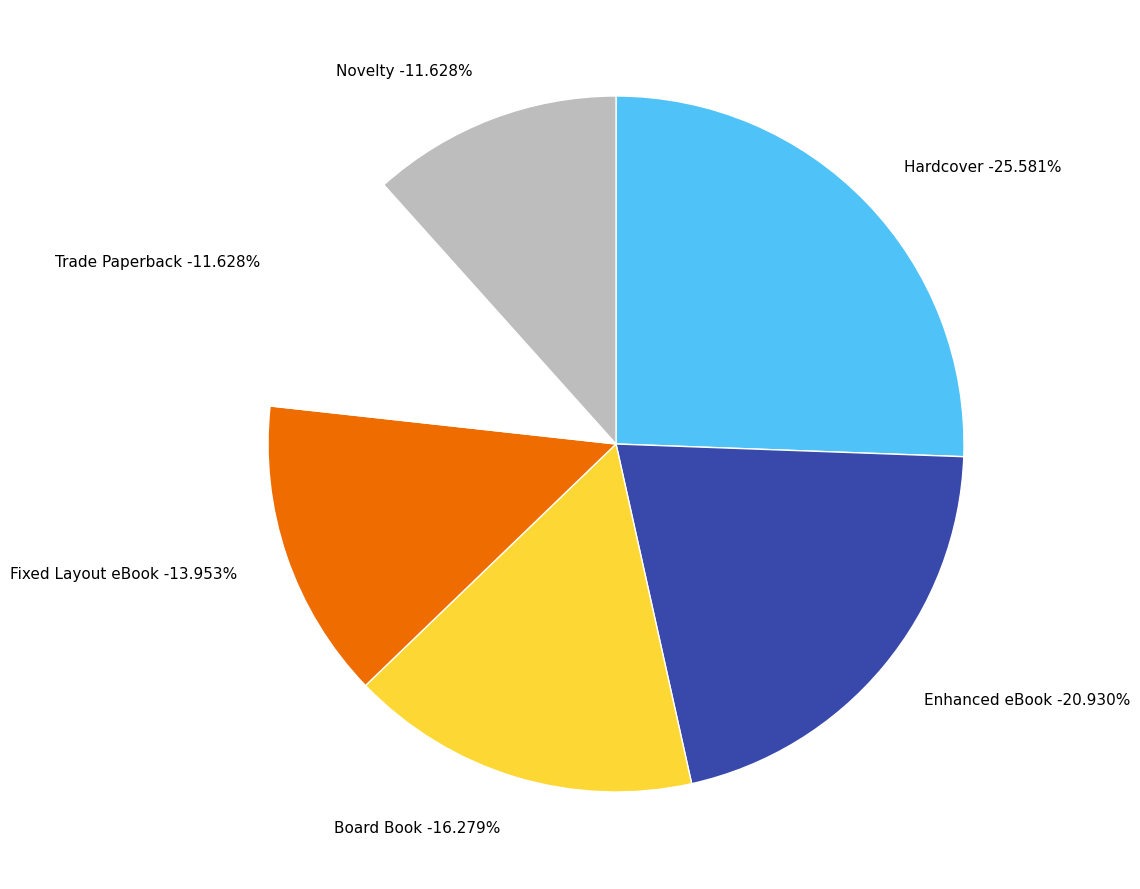

True or false: Trade Paperback accounts for 22% of the total.

False